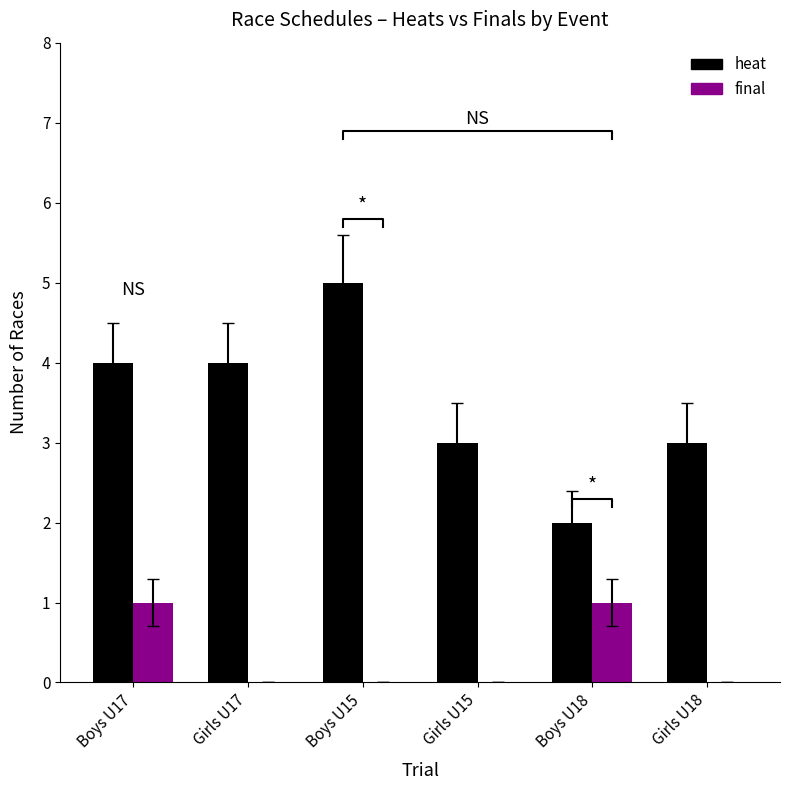

Which series has the largest range (max minus min)?

heat